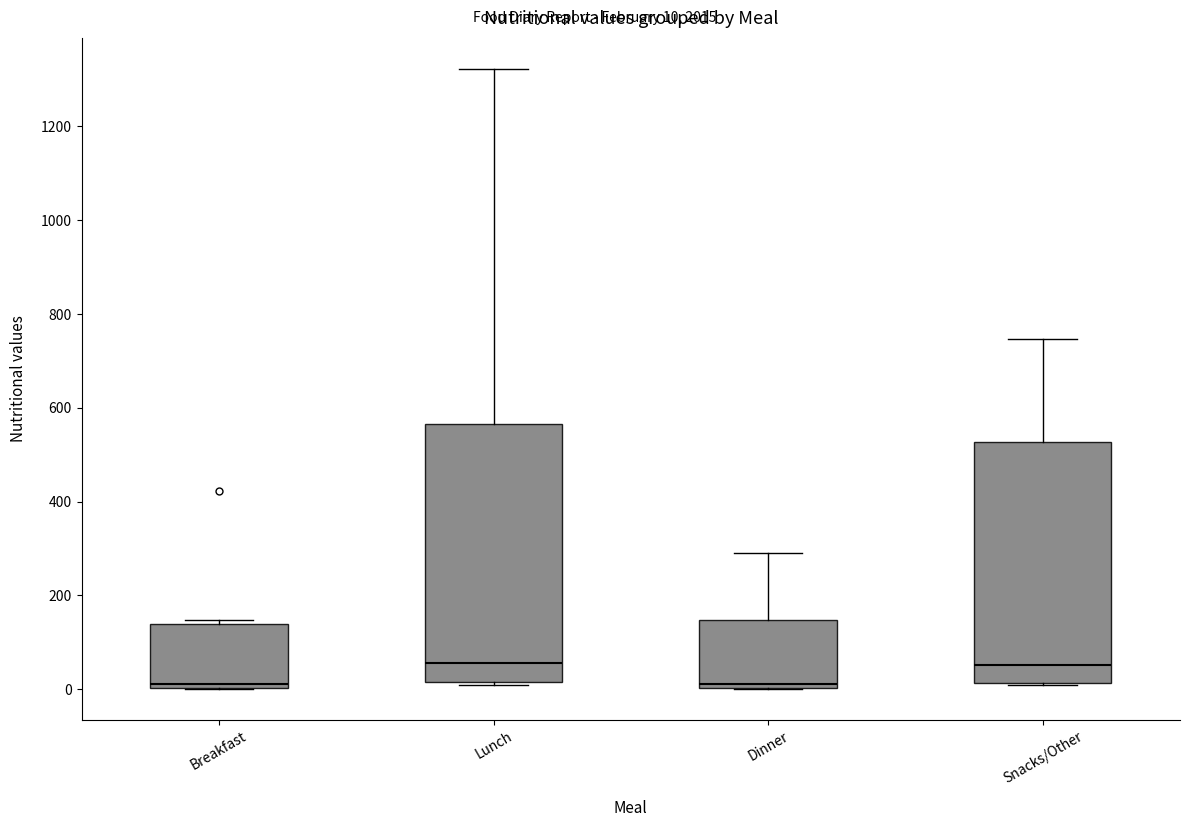

Reading left to right, read every box against the y-axis: the position of its median line, the range the box covers, and the ends of its whiskers. The values are not printed on the chart, so give them approximately, as read against the axis.

Breakfast: median 20, box 0 to 140, whiskers 0 to 140 (just above the box's upper edge)
Lunch: median 60, box 20 to 560, whiskers 0 to 1320
Dinner: median 20, box 0 to 140, whiskers 0 to 300
Snacks/Other: median 60, box 20 to 520, whiskers 0 to 740